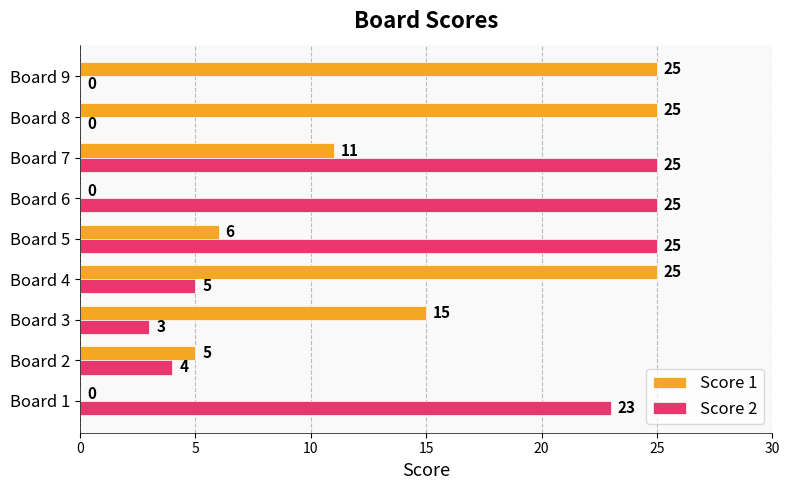

What is the sum of the Score 2 values at Board 1 and Board 4?

28